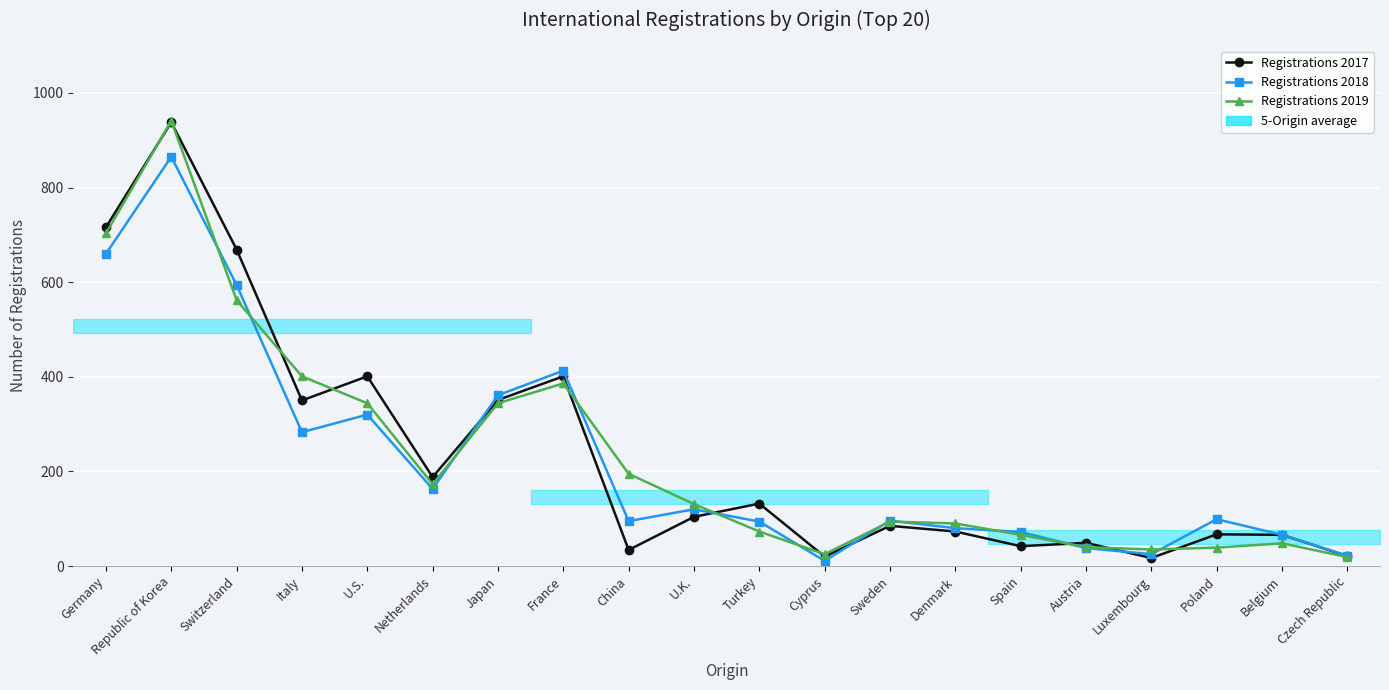

Reading right to left, extract all data points from this chart.

Registrations 2017: 21	66	67	17	49	42	73	85	20	132	104	34	401	351	188	401	350	669	938	716
Registrations 2018: 22	66	99	25	38	72	80	96	11	94	120	95	413	361	163	320	283	594	865	660
Registrations 2019: 19	48	39	35	40	66	90	94	25	73	131	195	386	344	173	344	401	562	941	703